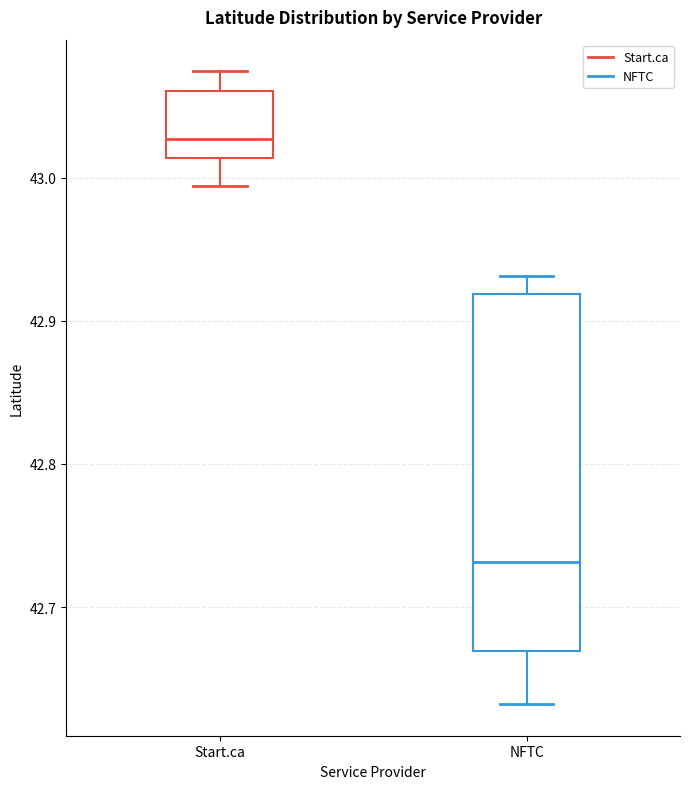

Reading left to right, read every box against the y-axis: the position of its median line, the range the box covers, and the ends of its whiskers. The values are not printed on the chart, so give them approximately, as read against the axis.

Start.ca: median 43.03, box 43.01 to 43.06, whiskers 42.99 to 43.07
NFTC: median 42.73, box 42.67 to 42.92, whiskers 42.63 to 42.93